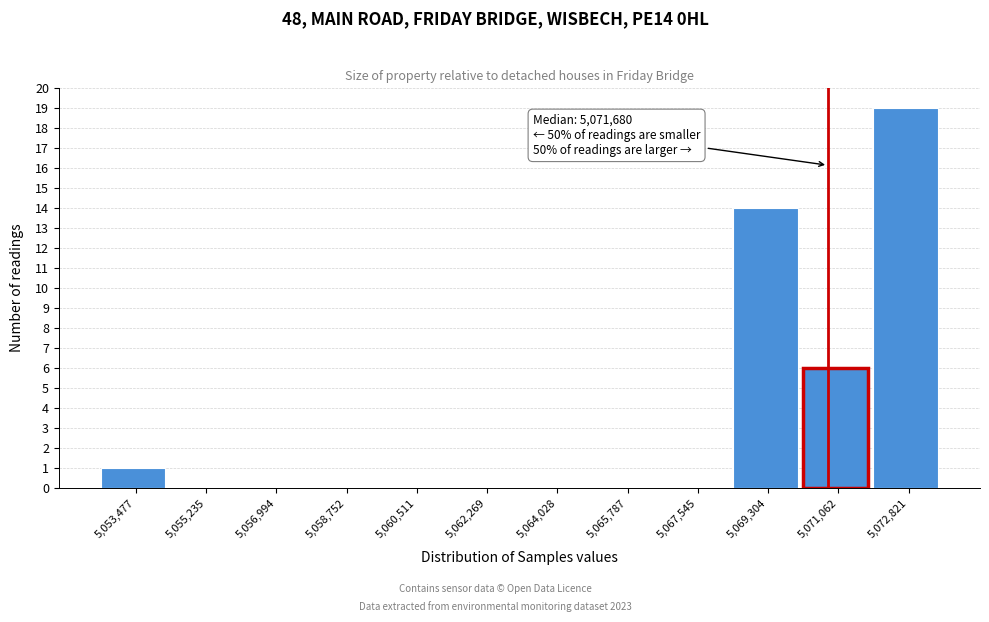

Reading right to left, list all the values displayed in this chart.

5,072,821=19	5,071,062=6	5,069,304=14	5,067,545=0	5,065,787=0	5,064,028=0	5,062,269=0	5,060,511=0	5,058,752=0	5,056,994=0	5,055,235=0	5,053,477=1